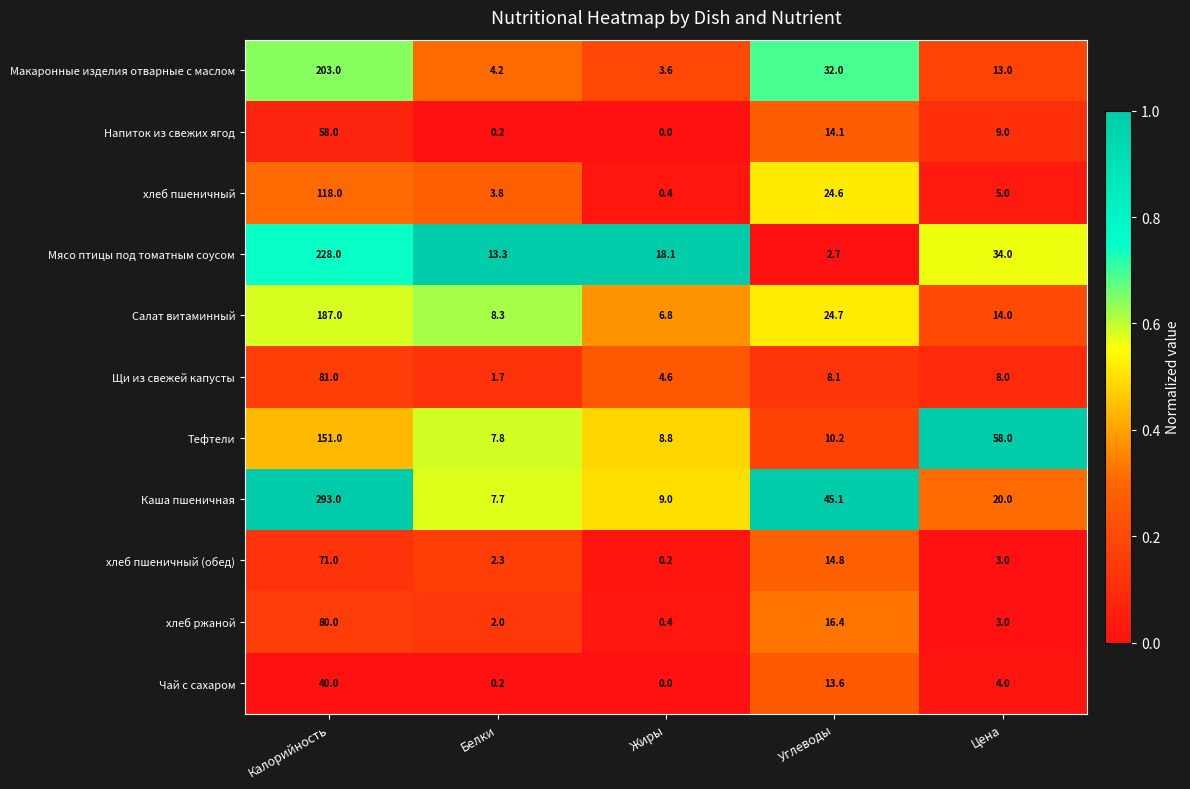

What is the difference between the maximum and second lowest values in the Щи из свежей капусты series?

76.4